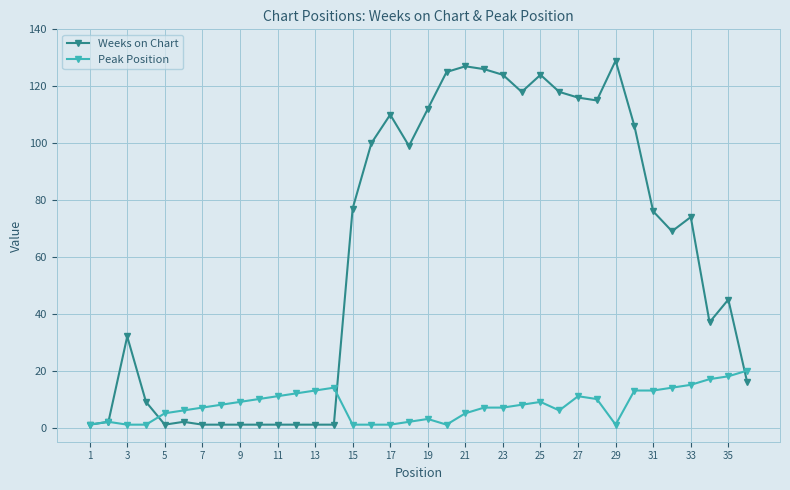

Which series has the largest total across all categories?

Weeks on Chart